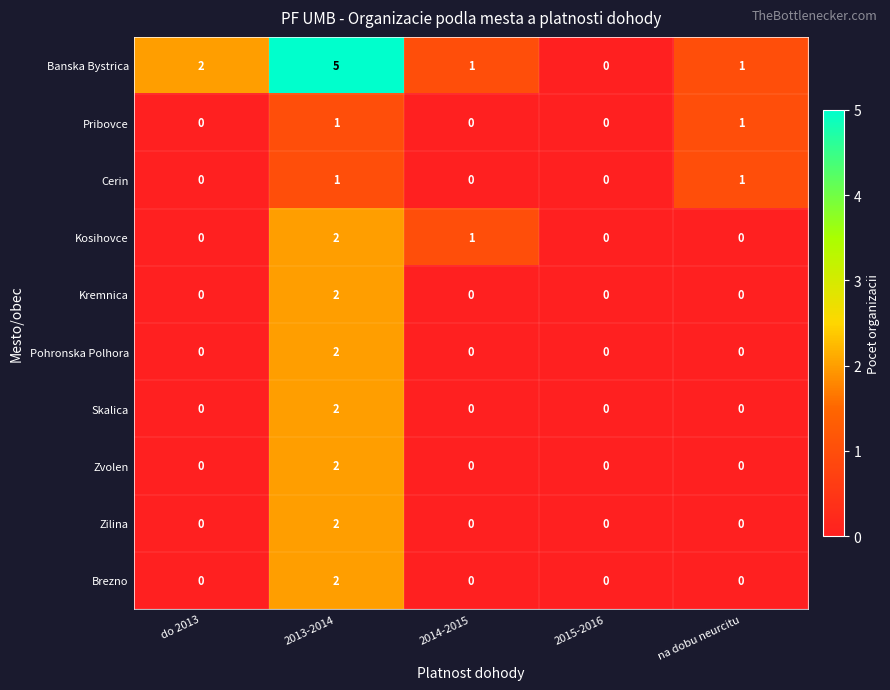

What is the greatest value displayed?

5